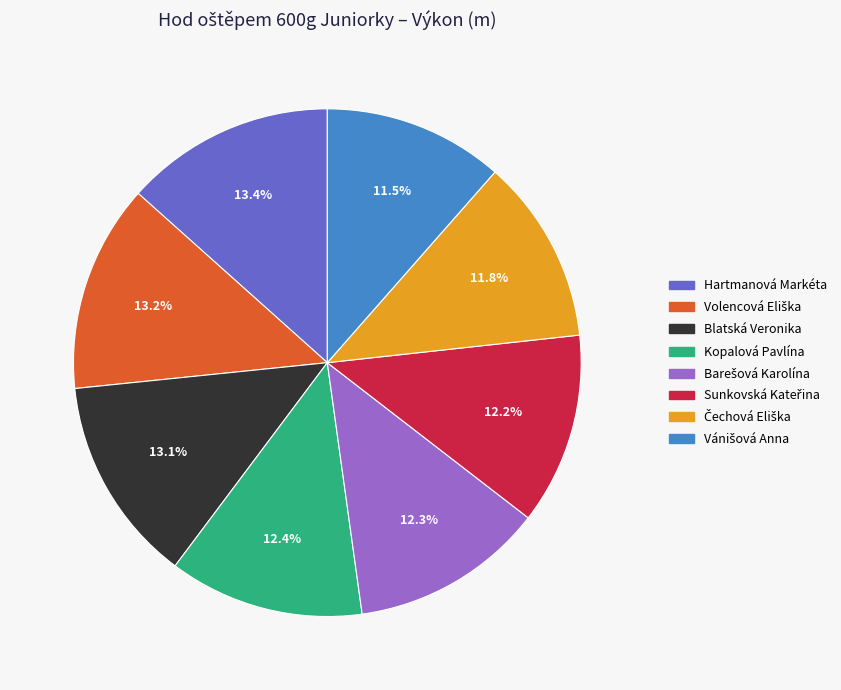

Is there any slice that represents more than half of the pie?

No